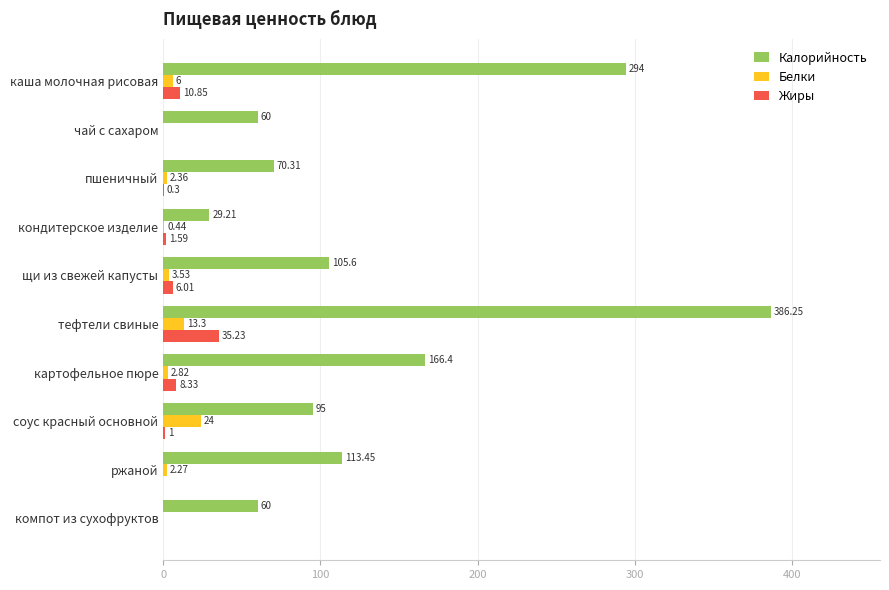

Which series changed the most between тефтели свиные and соус красный основной?

Калорийность